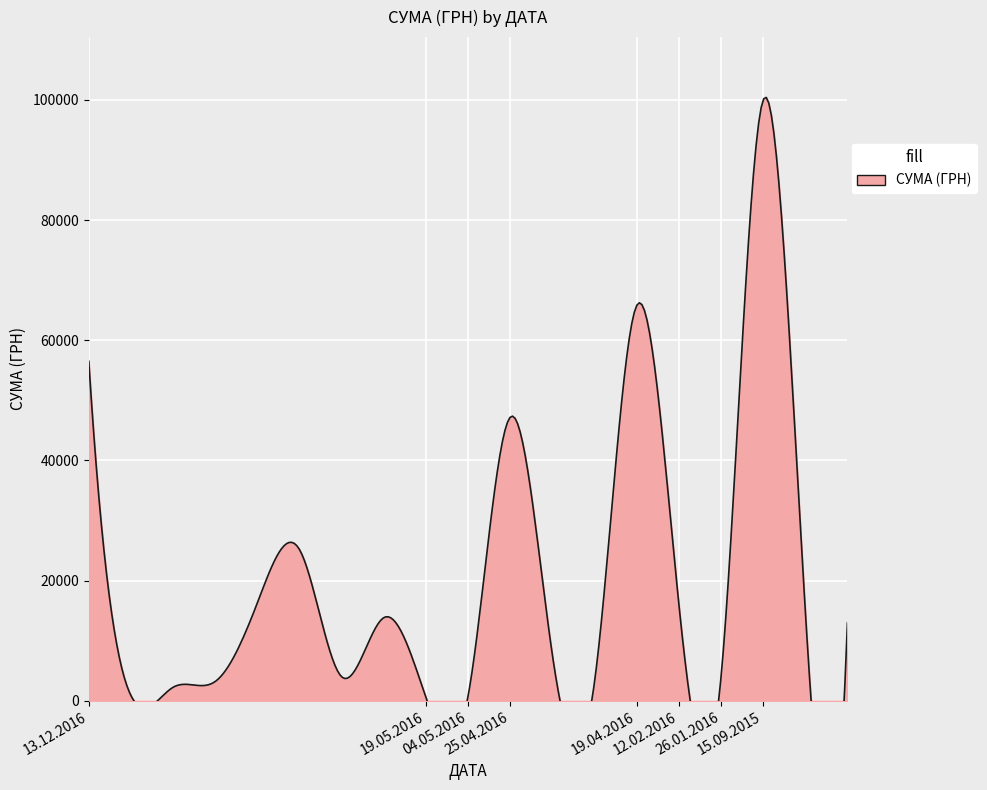

What is the difference between the maximum and minimum values?

99452.0